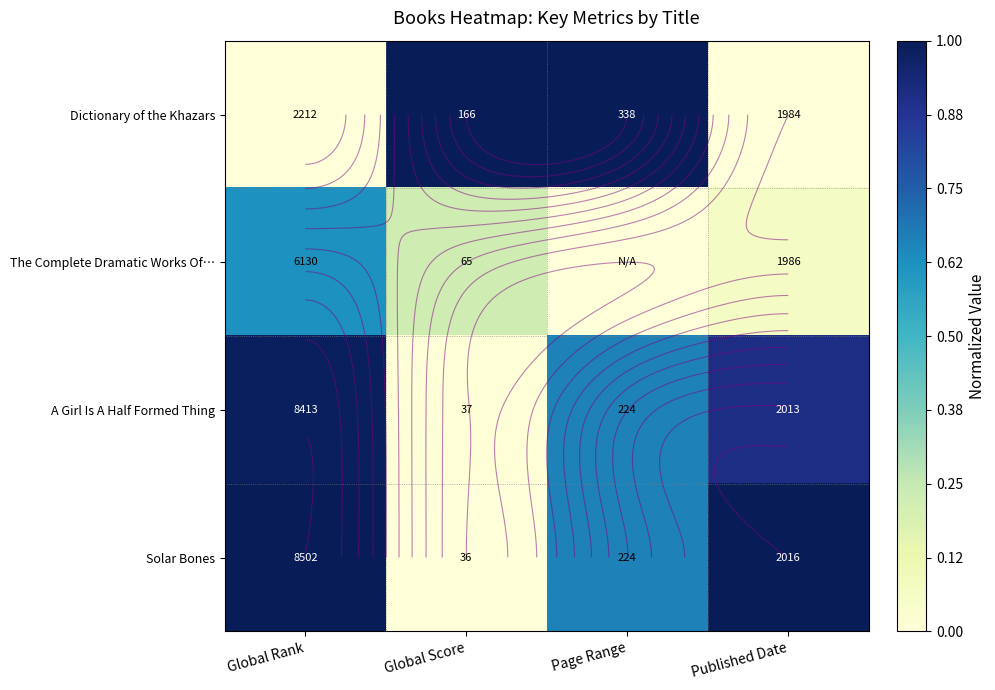

What is the sum of the A Girl Is A Half Formed Thing values at Page Range and Global Score?

0.7